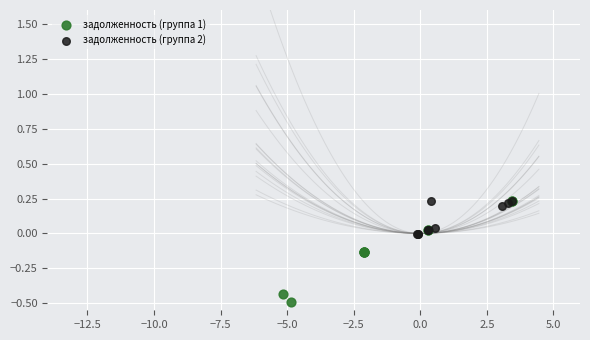

Which series reaches the minimum Y coordinate?

задолженность (группа 1)